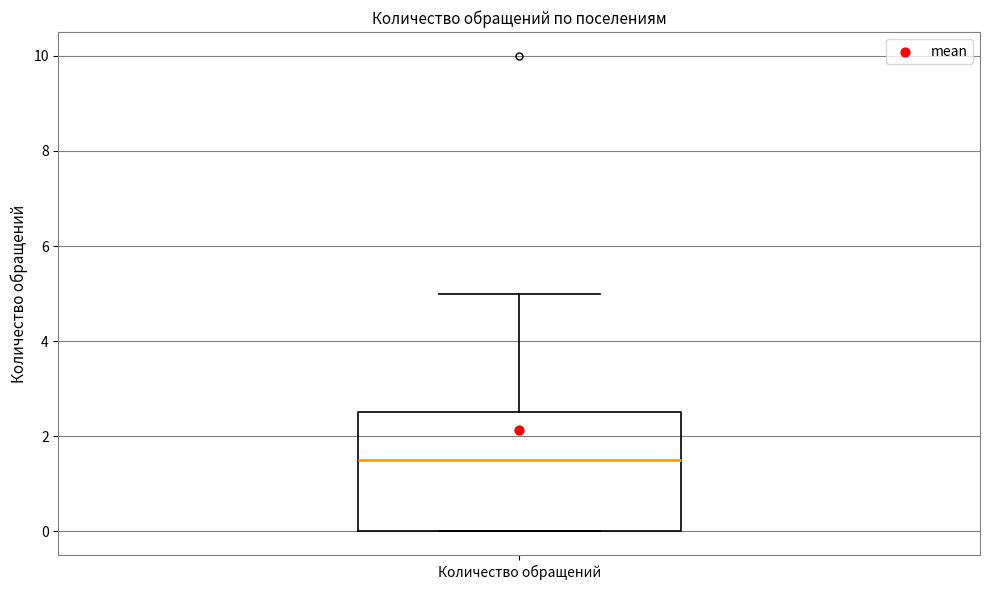

Read this box plot against the y-axis: the position of the median line, the range covered by the box, and the ends of both whiskers. The values are not printed on the chart, so give them approximately, as read against the axis.

median 1.6, box 0.0 to 2.6, whiskers 0.0 to 5.0